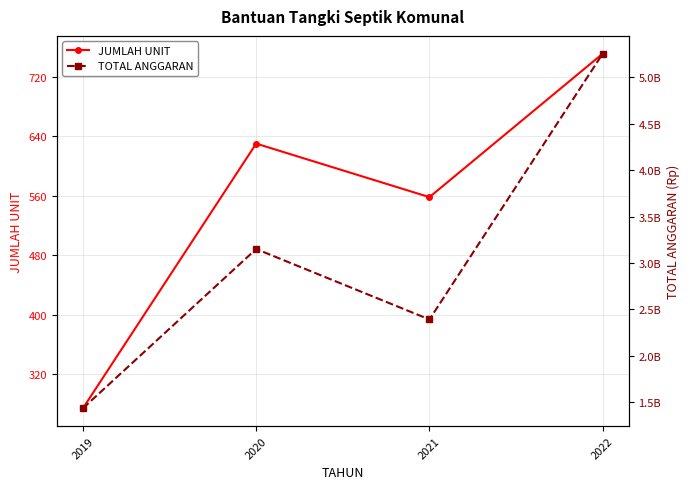

What is the lowest value of the JUMLAH UNIT series?

274